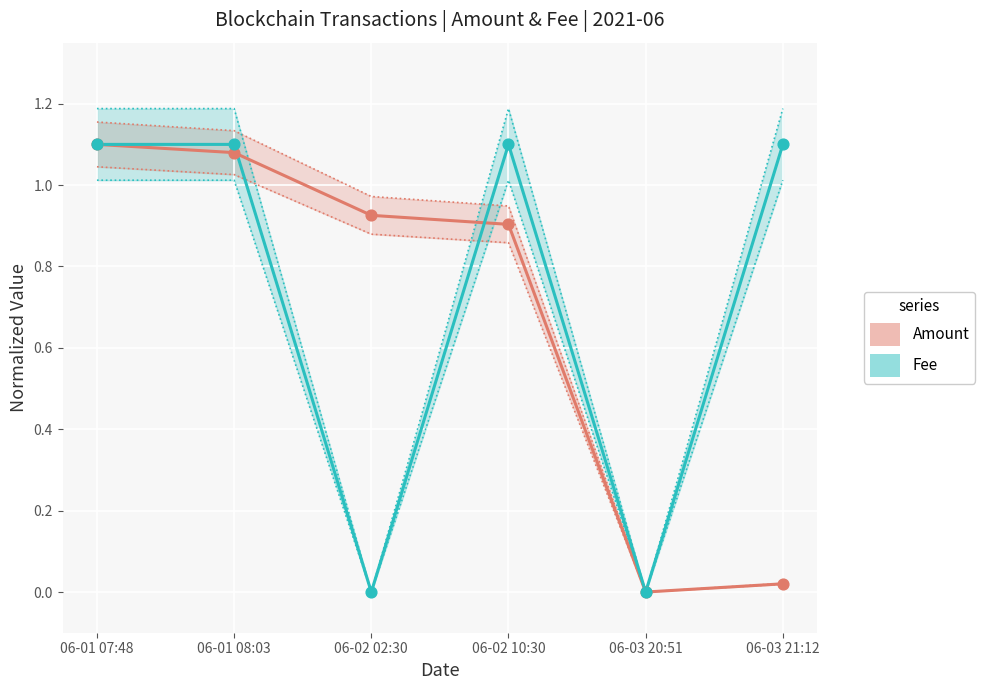

At which category is the sum across all series the highest?

06-01 07:48